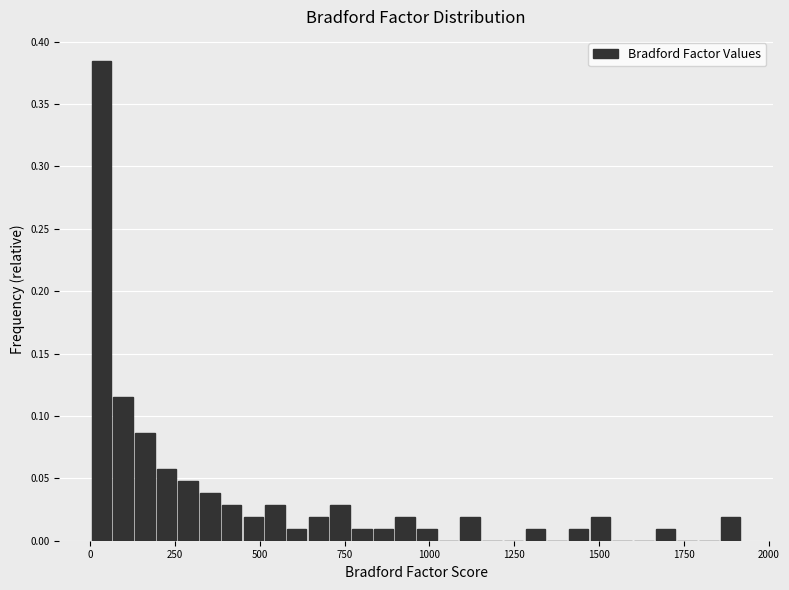

Around what value on the x-axis is the tallest bar? Give the approximate position of its centre, as read against the axis.

50